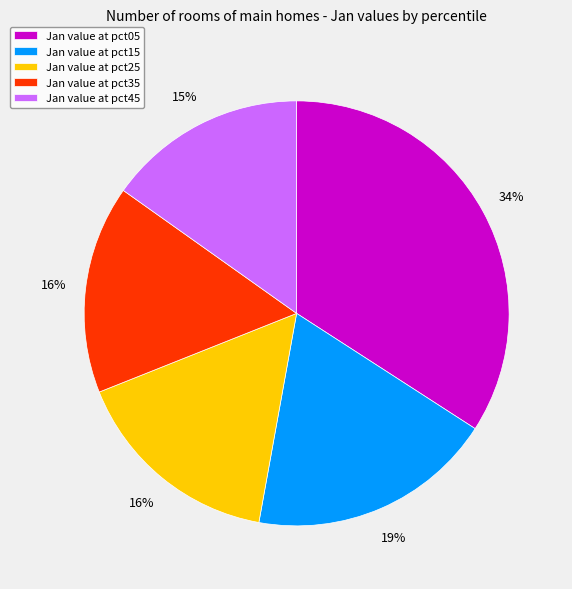

To the nearest percent, what portion does Jan value at pct05 represent?

34%